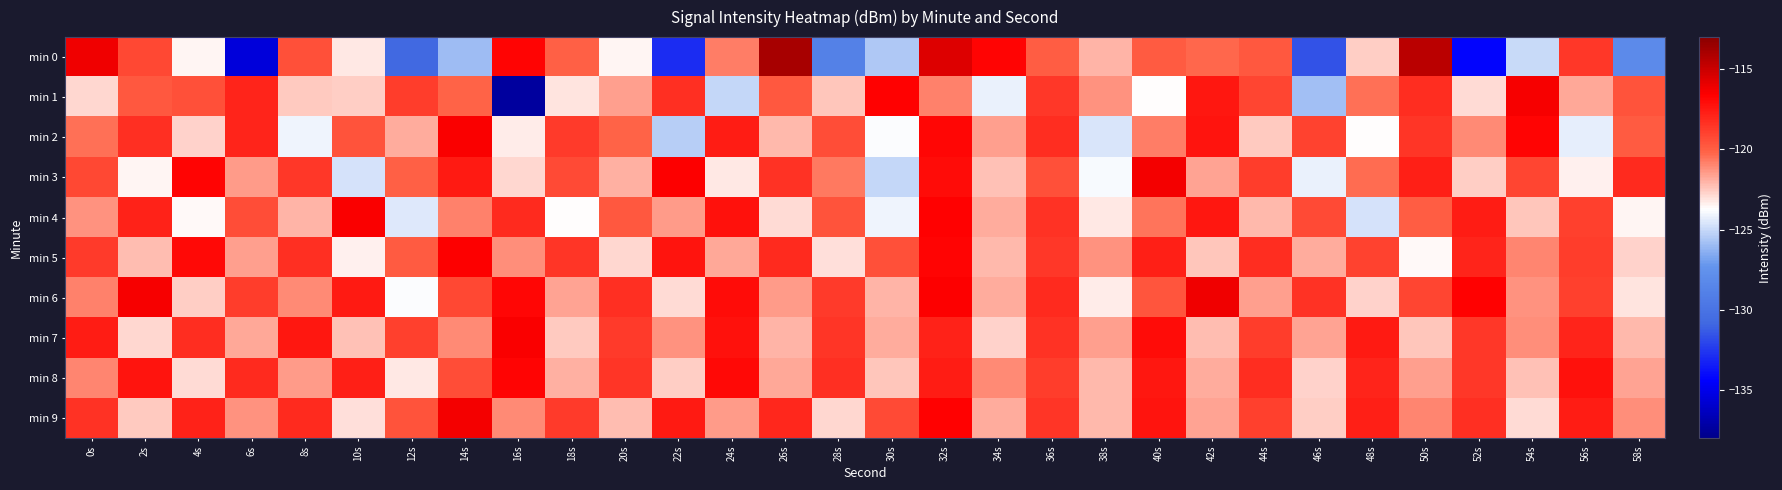

What is the difference between the highest and lowest values at 32s?

5.3